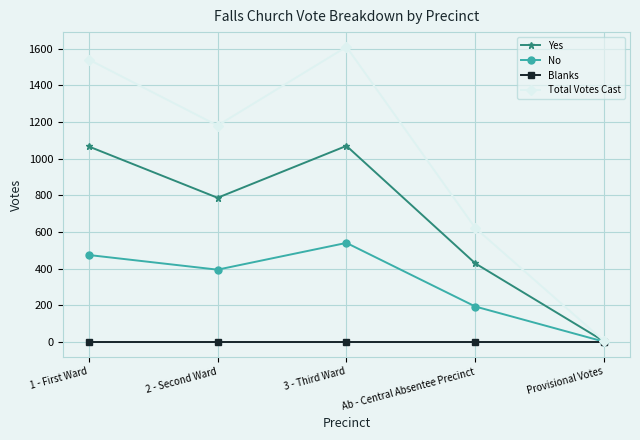

Is the value of Blanks at Ab - Central Absentee Precinct greater than the value of Total Votes Cast at Ab - Central Absentee Precinct?

No